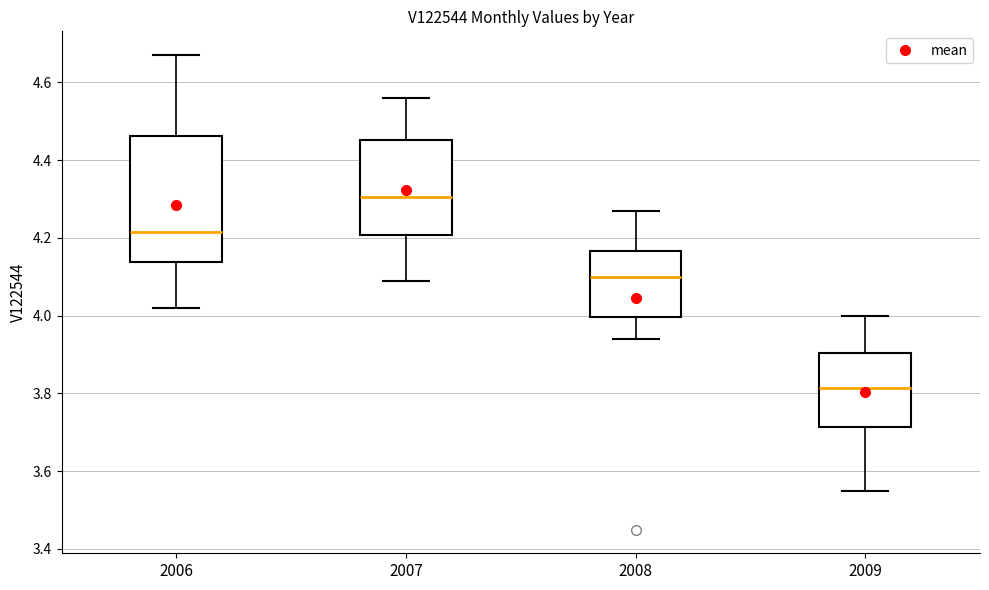

Reading left to right, read every box against the y-axis: the position of its median line, the range the box covers, and the ends of its whiskers. The values are not printed on the chart, so give them approximately, as read against the axis.

2006: median 4.22, box 4.14 to 4.46, whiskers 4.02 to 4.68
2007: median 4.30, box 4.20 to 4.46, whiskers 4.10 to 4.56
2008: median 4.10, box 4.00 to 4.16, whiskers 3.94 to 4.28
2009: median 3.82, box 3.72 to 3.90, whiskers 3.56 to 4.00